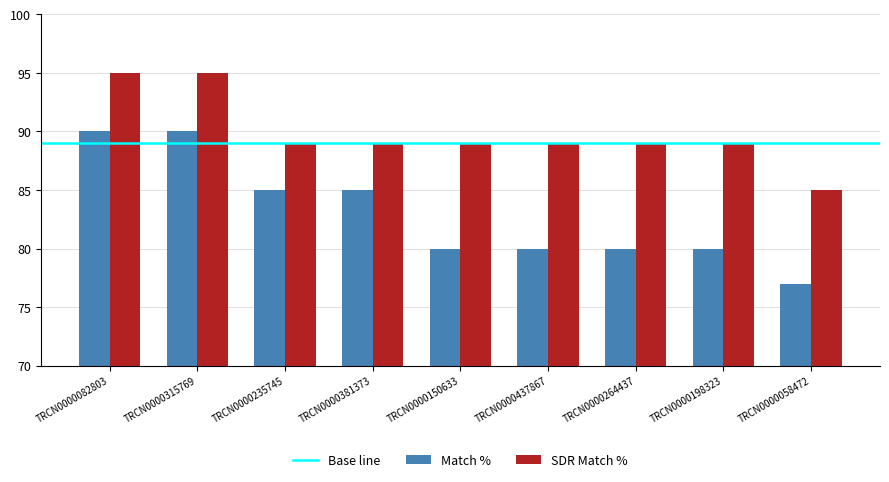

Does the chart contain stacked bars?

No